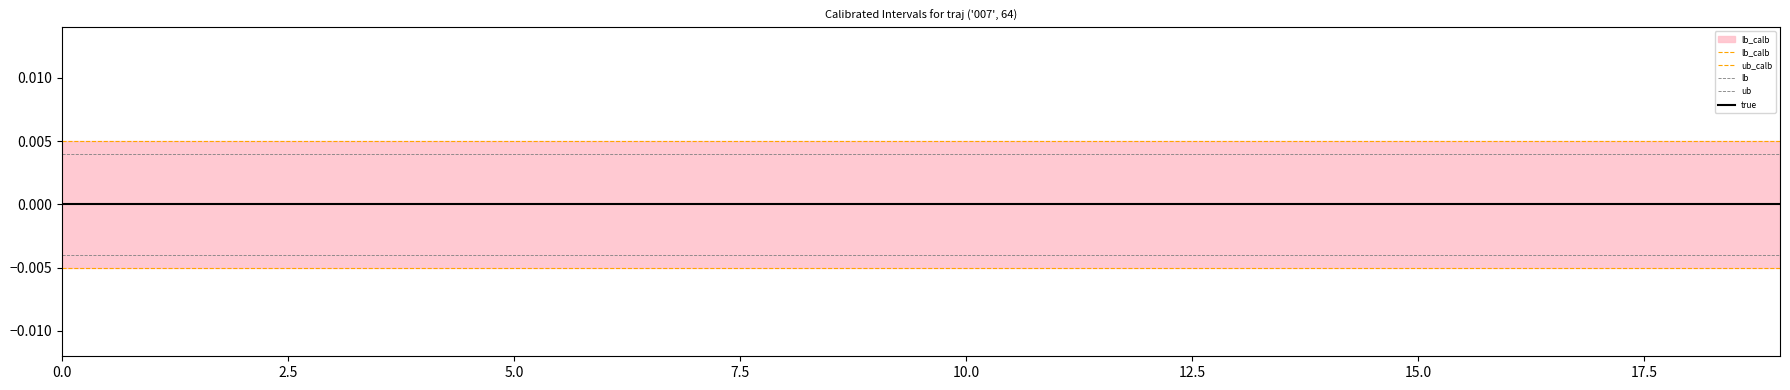

True or false: lb_calb has more than 1 interior local peaks.

False